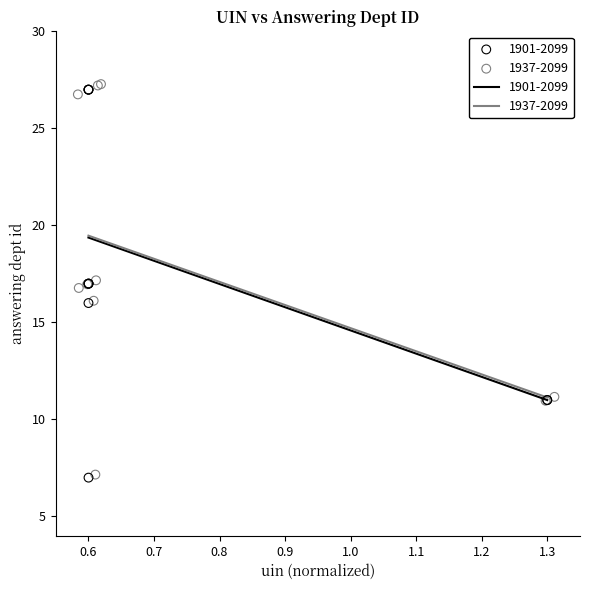

Which series has the largest Y range (max minus min)?

1937-2099